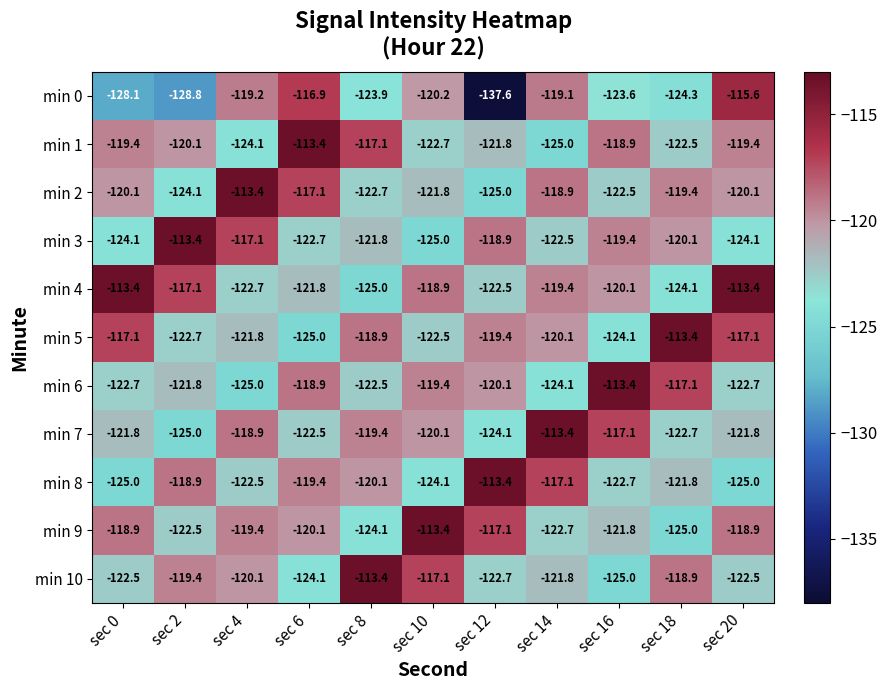

Rank the series at sec 10 from lowest to highest value.

min 3, min 8, min 1, min 5, min 2, min 0, min 7, min 6, min 4, min 10, min 9